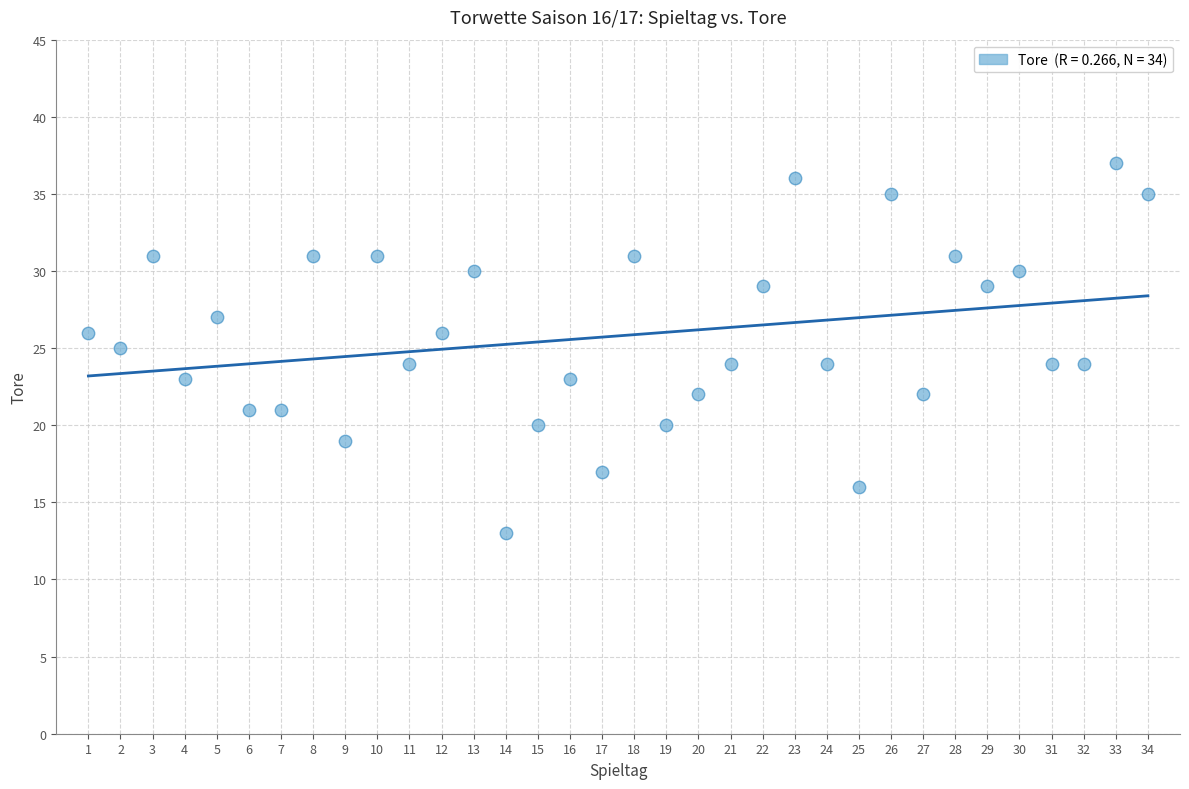

What is the range of Y values (max minus min)?

24